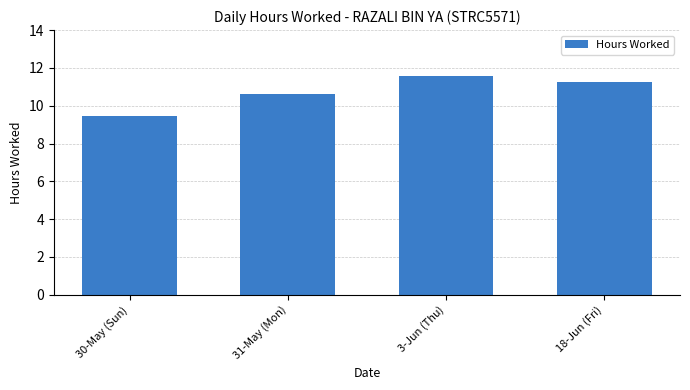

The chart shows a value of 16.3 at 31-May (Mon). True or false?

False